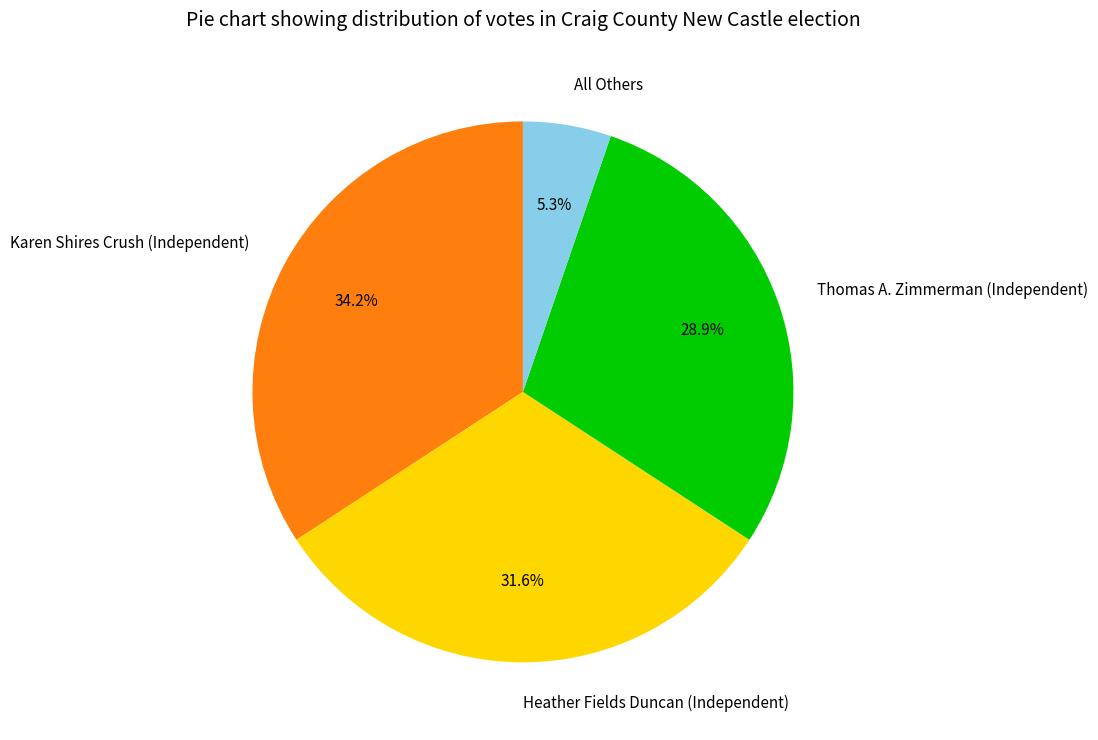

Which slice is the largest?

Karen Shires Crush (Independent)